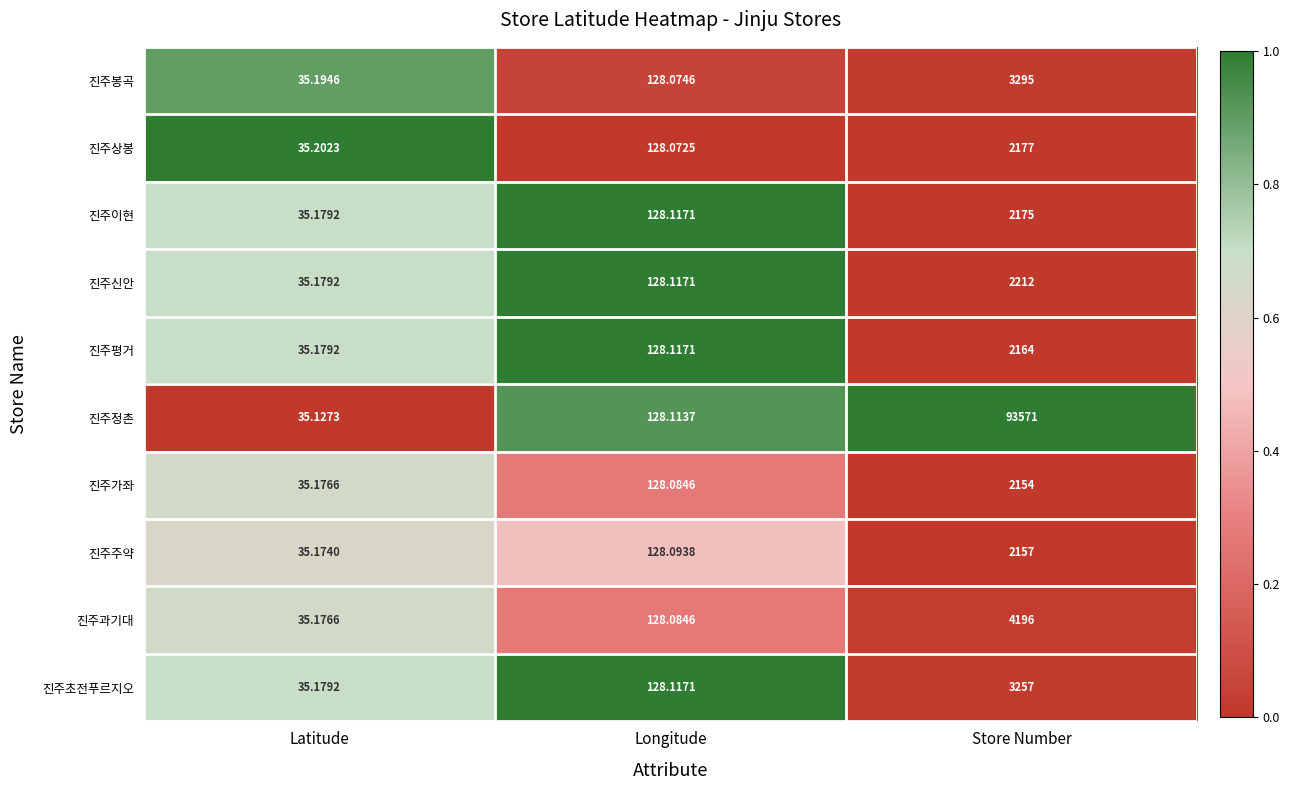

Where is 진주이현 nearest to the value 1105?

Longitude